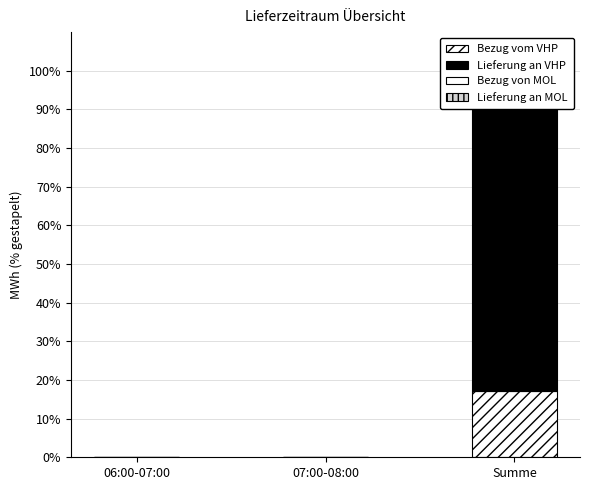

Are the bars grouped side by side (vs. stacked)?

Yes